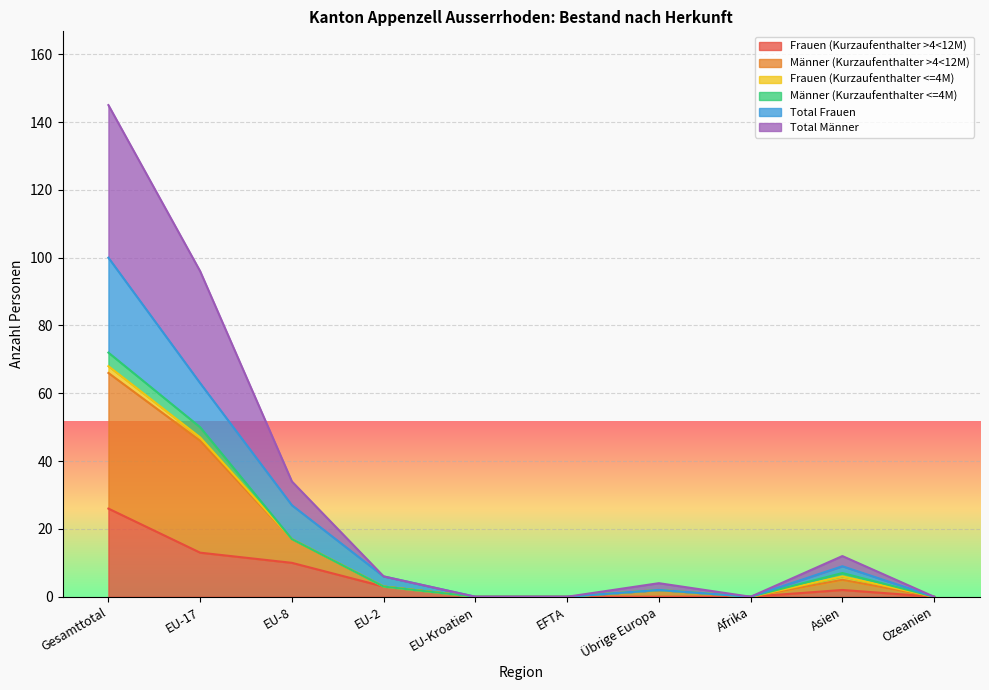

At which label does Frauen (Kurzaufenthalter >4<12M) reach its peak?

Gesamttotal